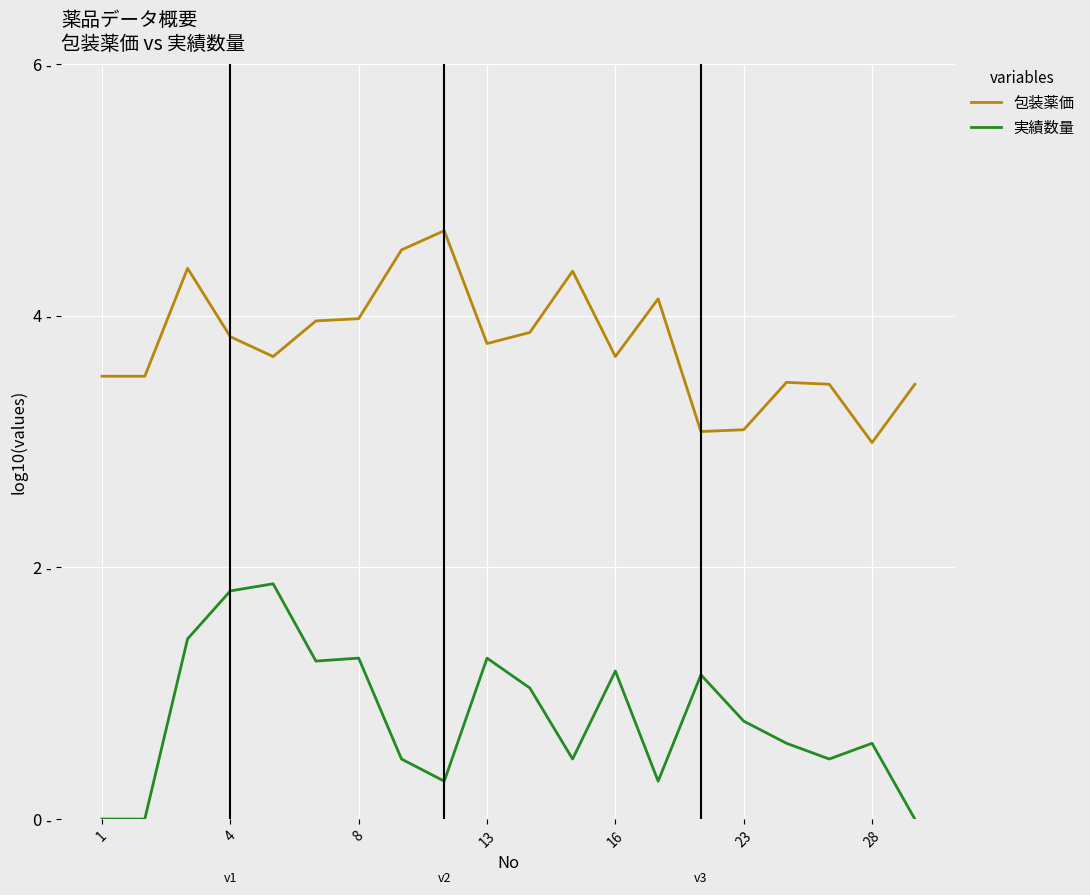

Does the chart have visible grid lines?

Yes